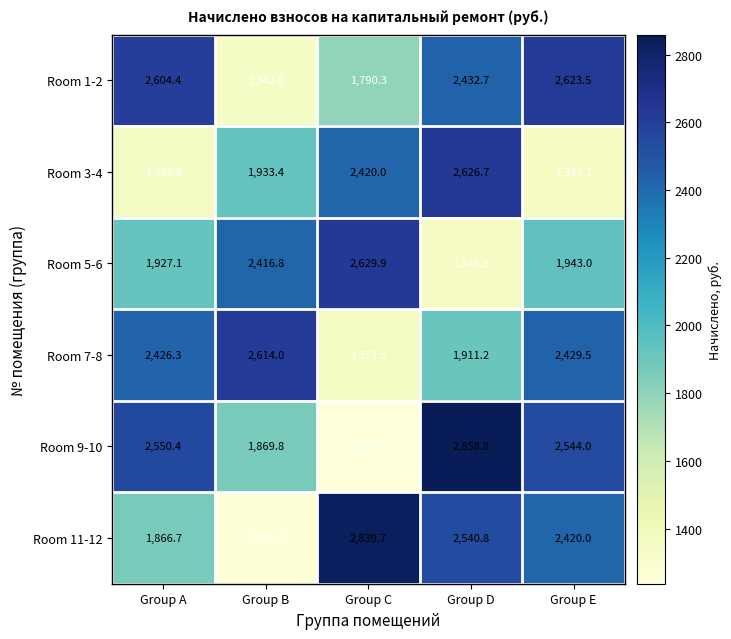

The Room 11-12 series shows 3611.0 at Group E. True or false?

False